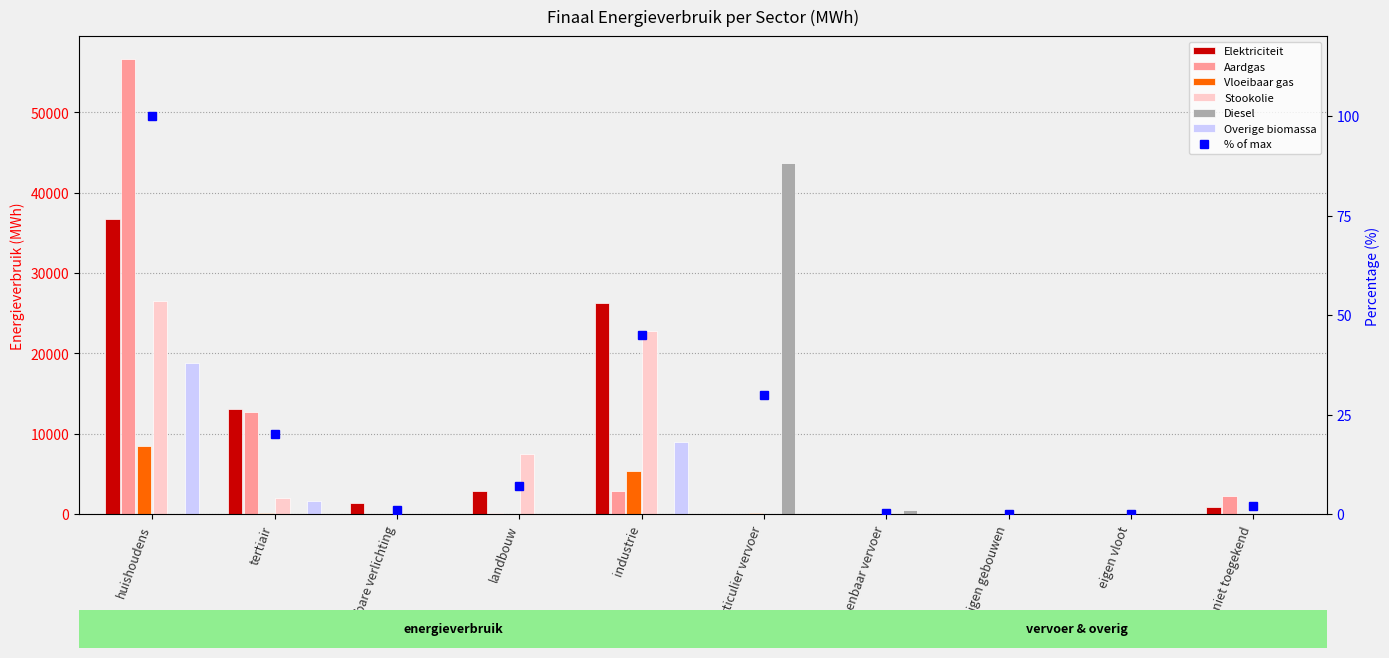

How many bars are there in total?

60